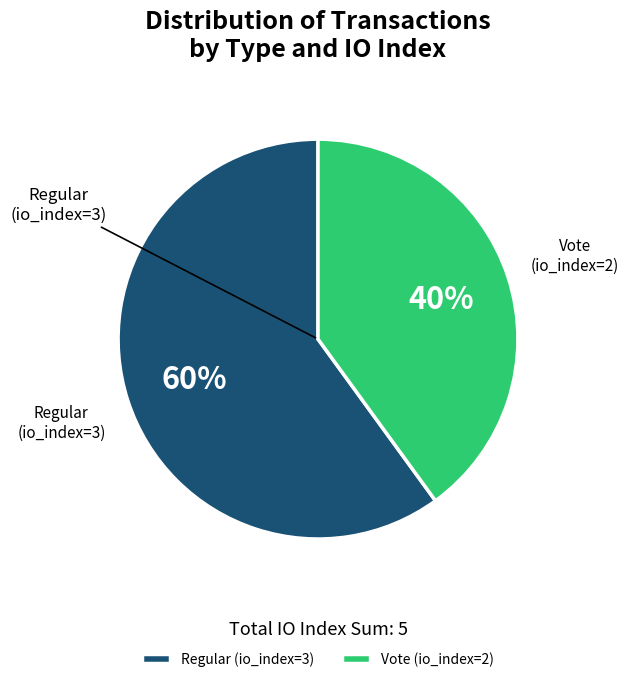

How many segments does this pie chart have?

2